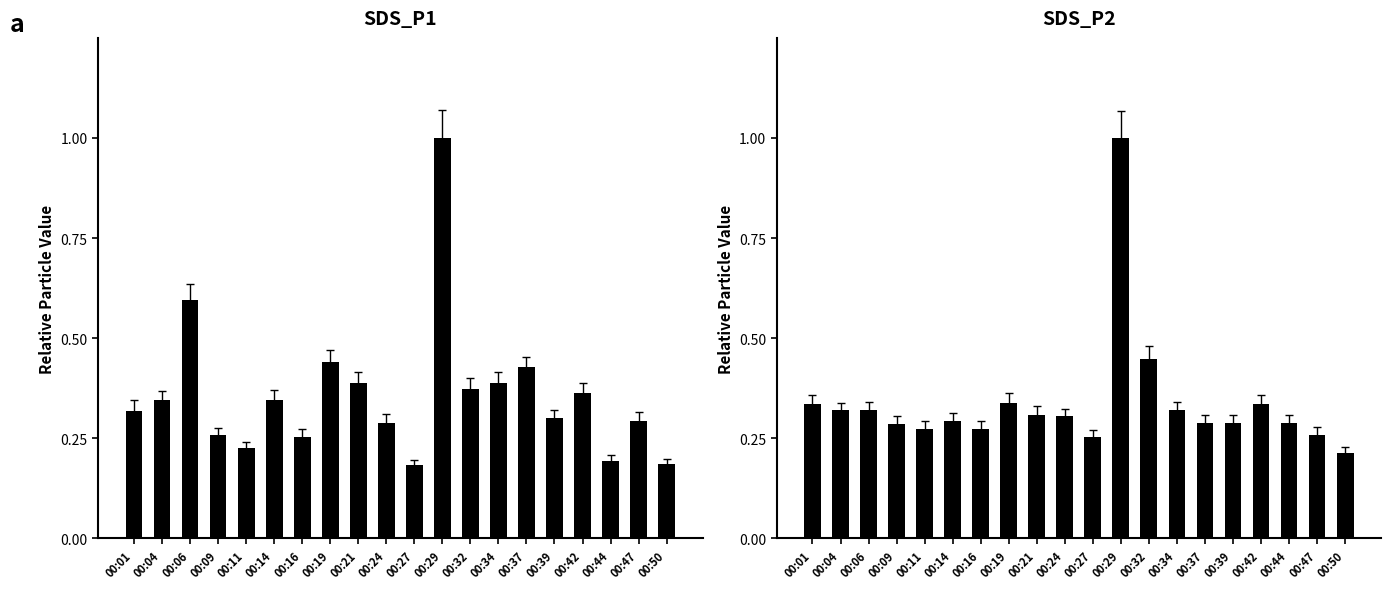

At which category is the sum across all series the highest?

00:29